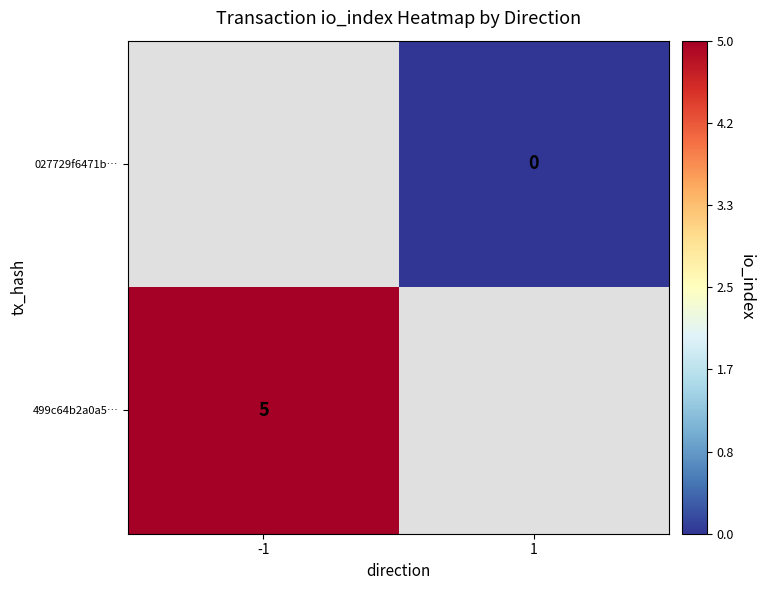

Which series has the widest spread of values?

499c64b2a0a5…